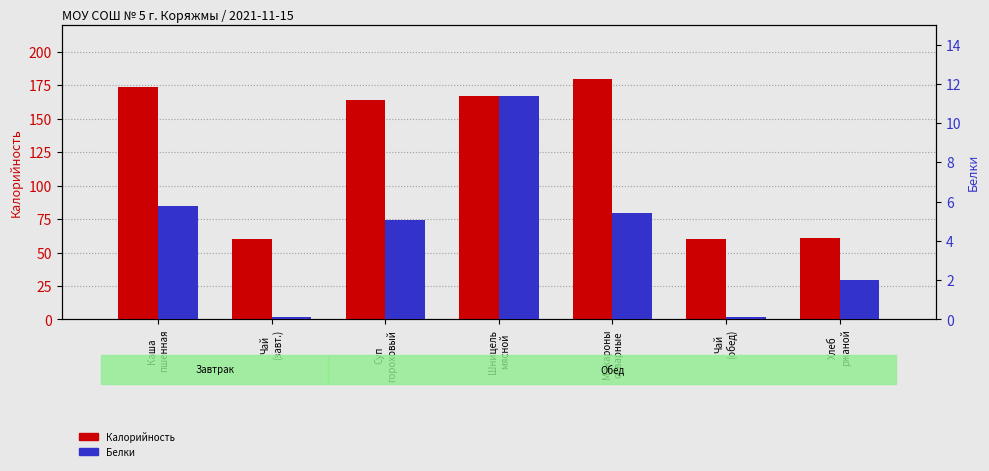

How many groups of bars are there?

7